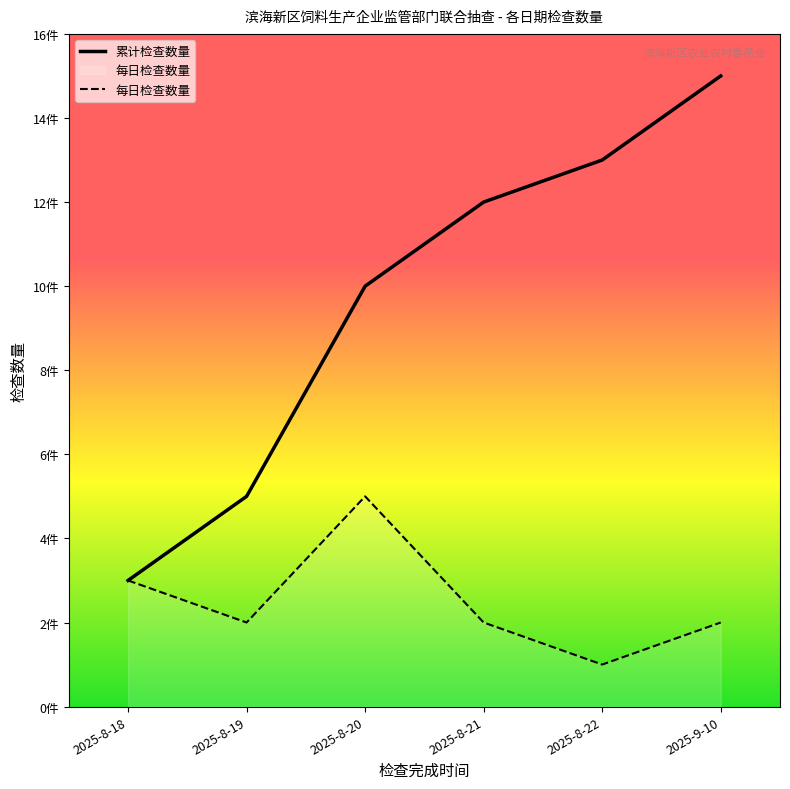

True or false: 累计检查数量 has a value of 6 at 2025-8-20.

False